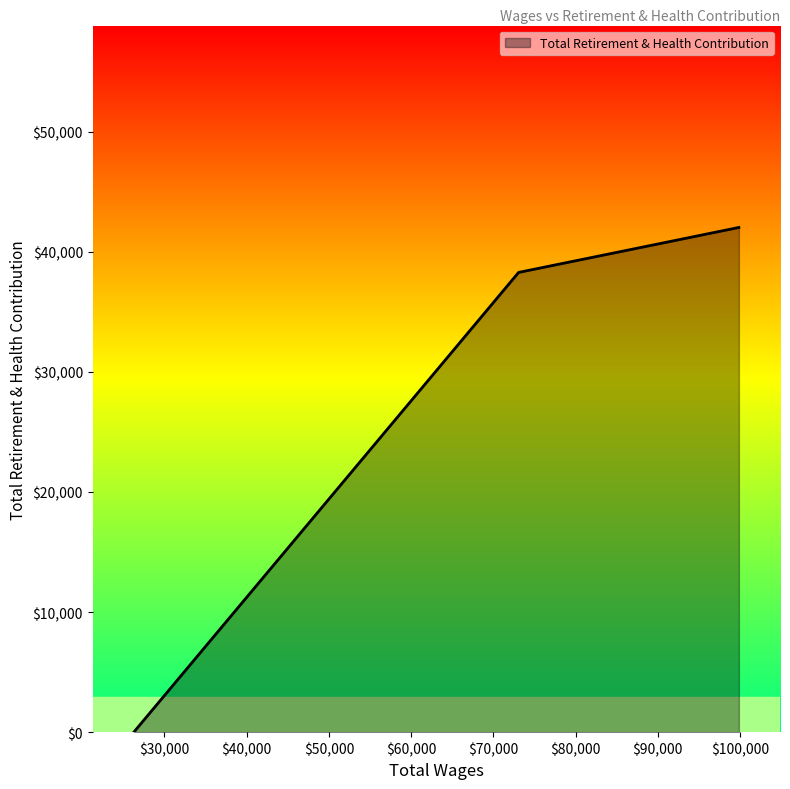

What is the difference between the maximum and minimum values?

42033